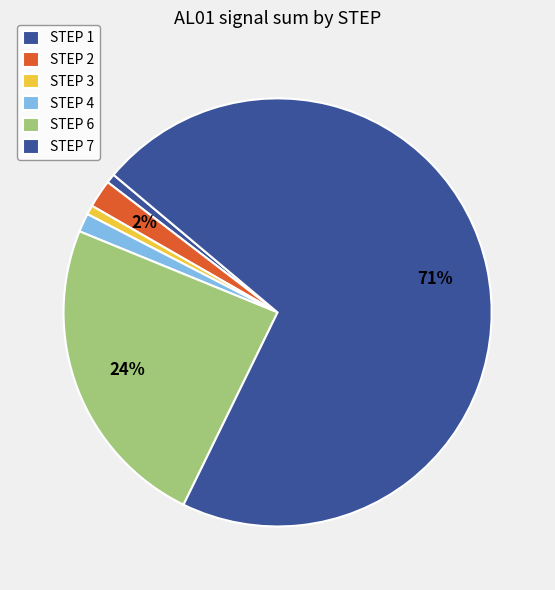

How many slices are in this pie chart?

6